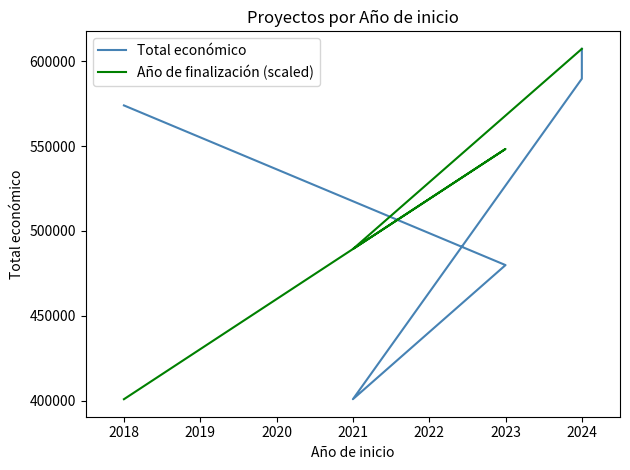

What is the value of the Total económico point at the 3rd from the left?

400832.0